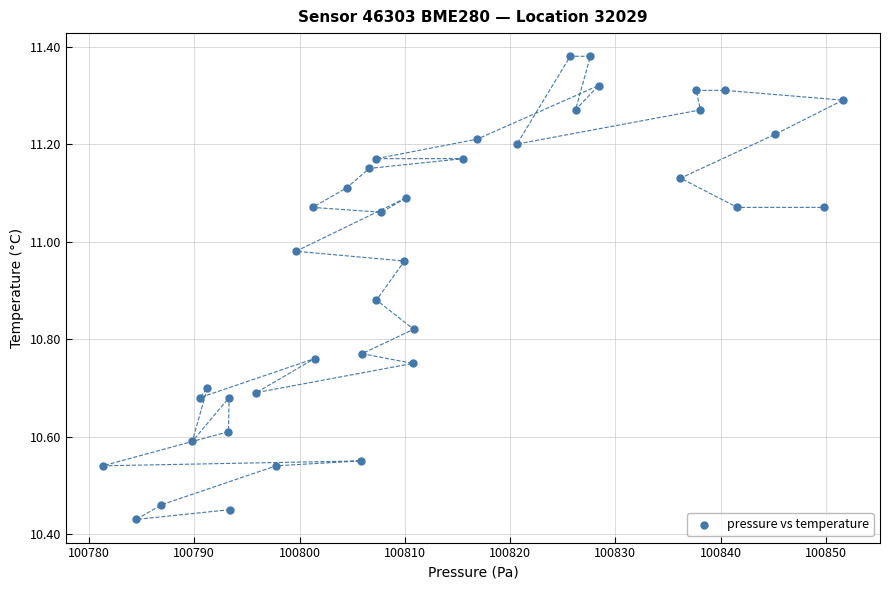

What is the range of X values (max minus min)?

70.3